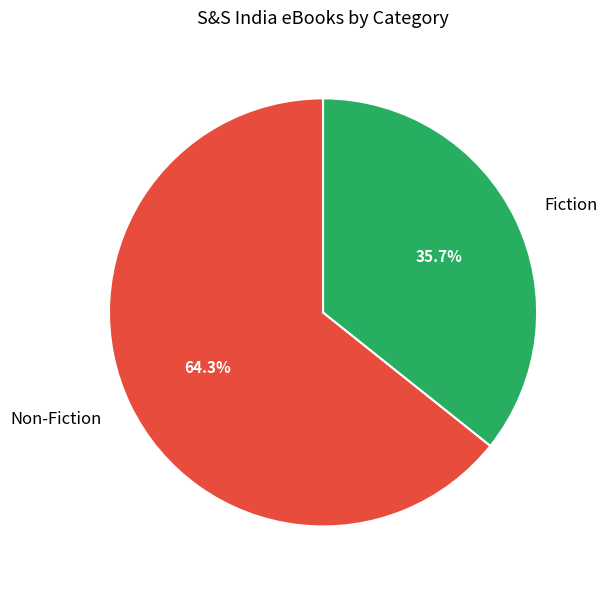

Count the number of slices in the pie.

2